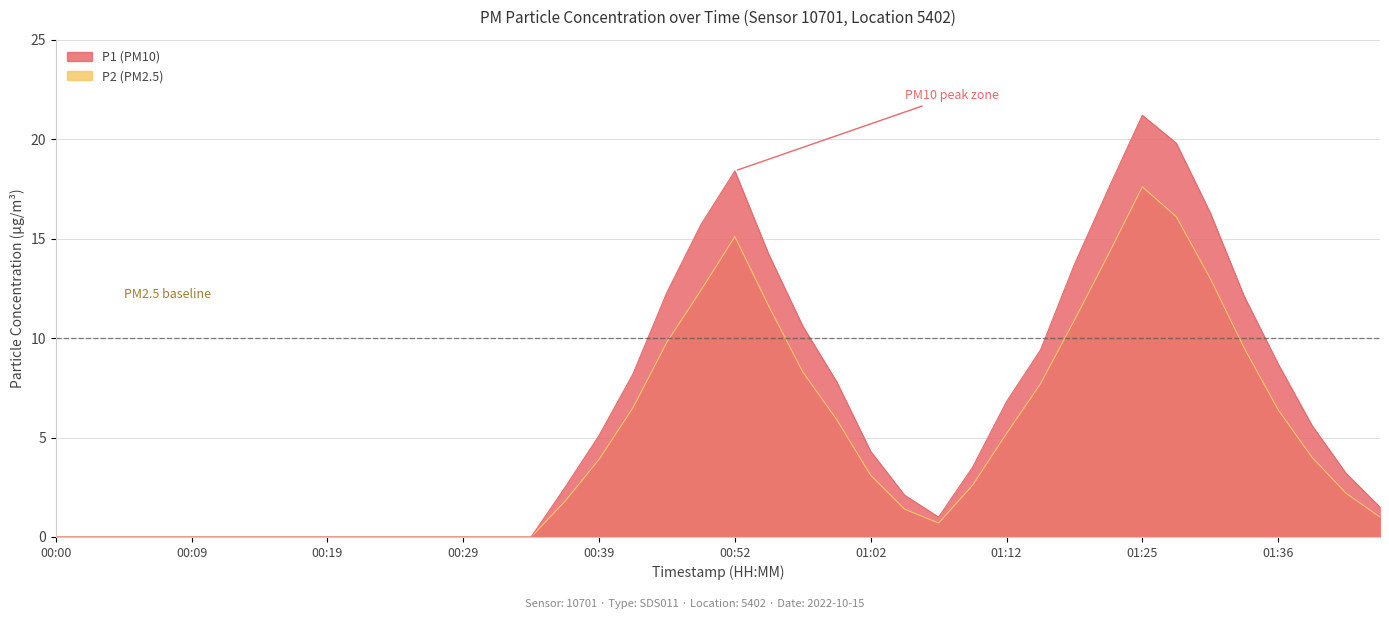

Where does the P1 series first go above 3?

00:39